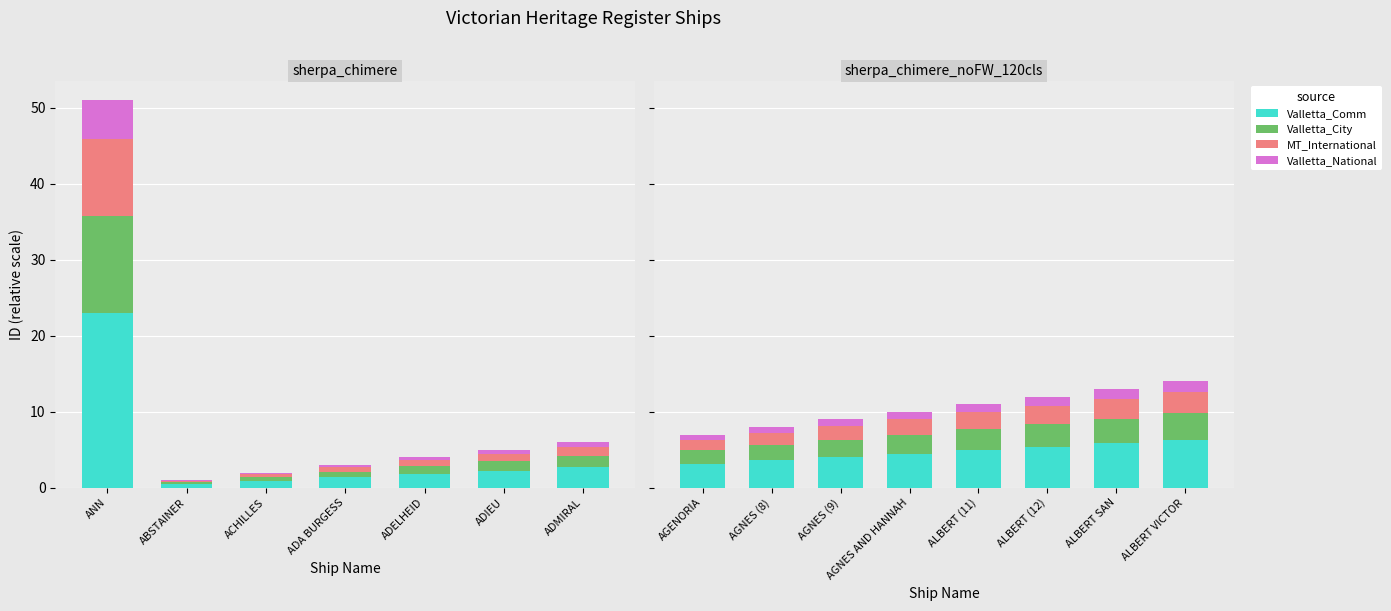

What is the value of the Valletta_City bar at the 7th from the left?

3.3